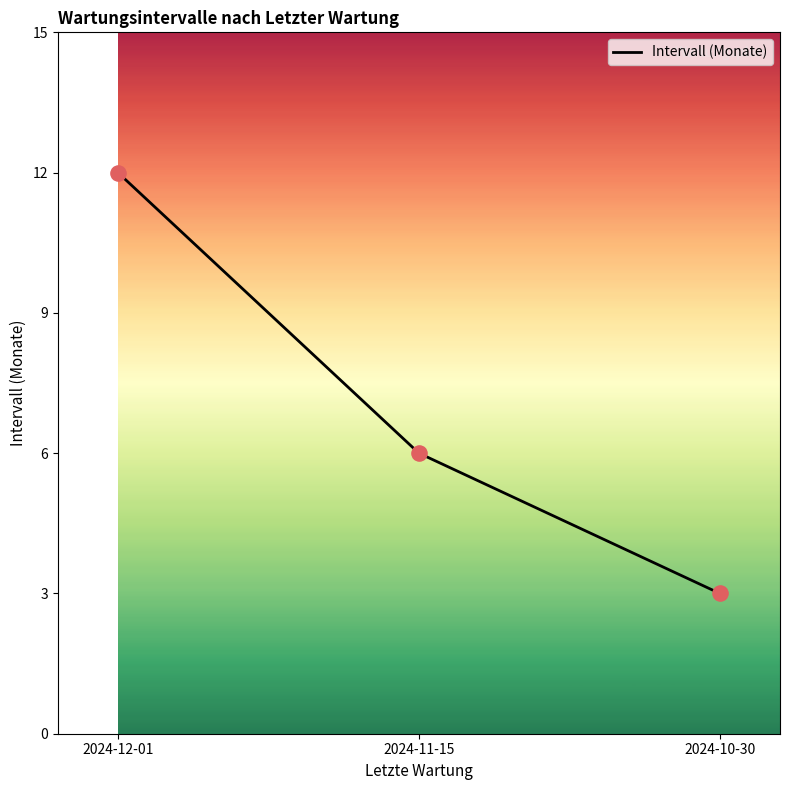

What is the ratio of the value at 2024-11-15 to the value at 2024-12-01?

0.5